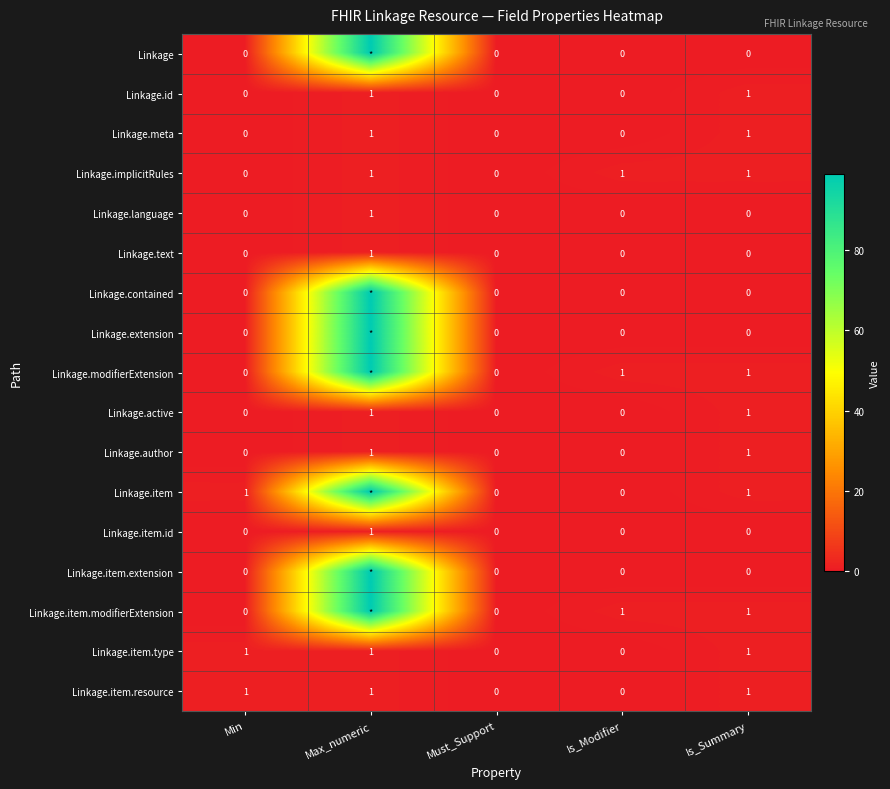

How many Linkage.implicitRules values are between 0 and 1?

5